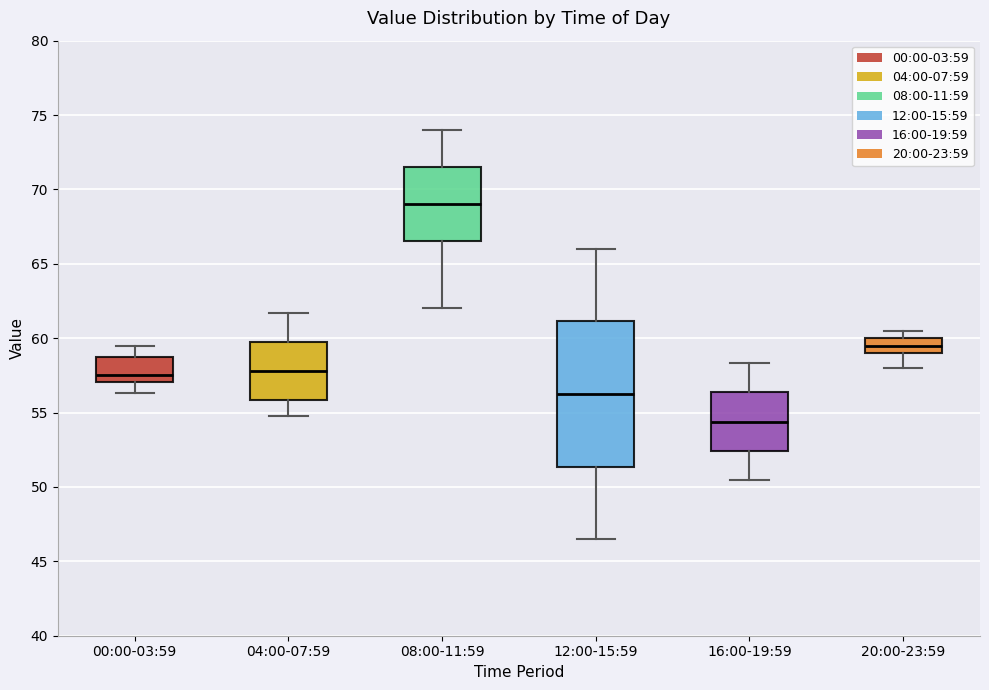

Which box's median line is the lowest?

16:00-19:59